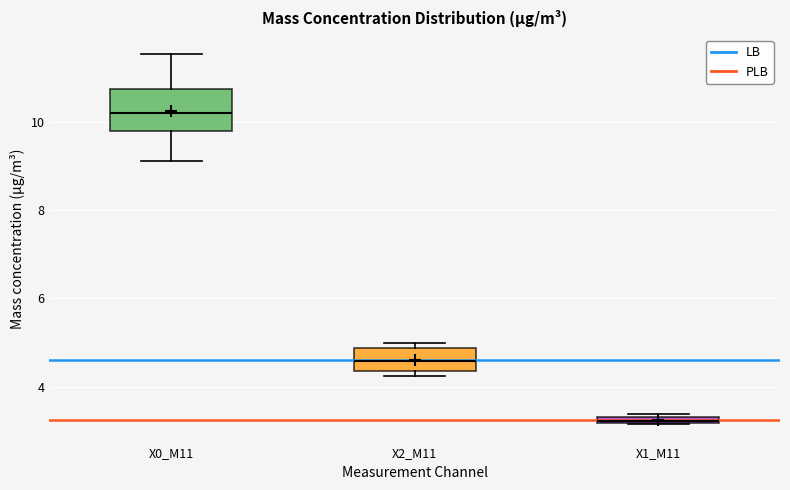

Comparing the boxes themselves (not the whiskers), which one is the tallest?

X0_M11